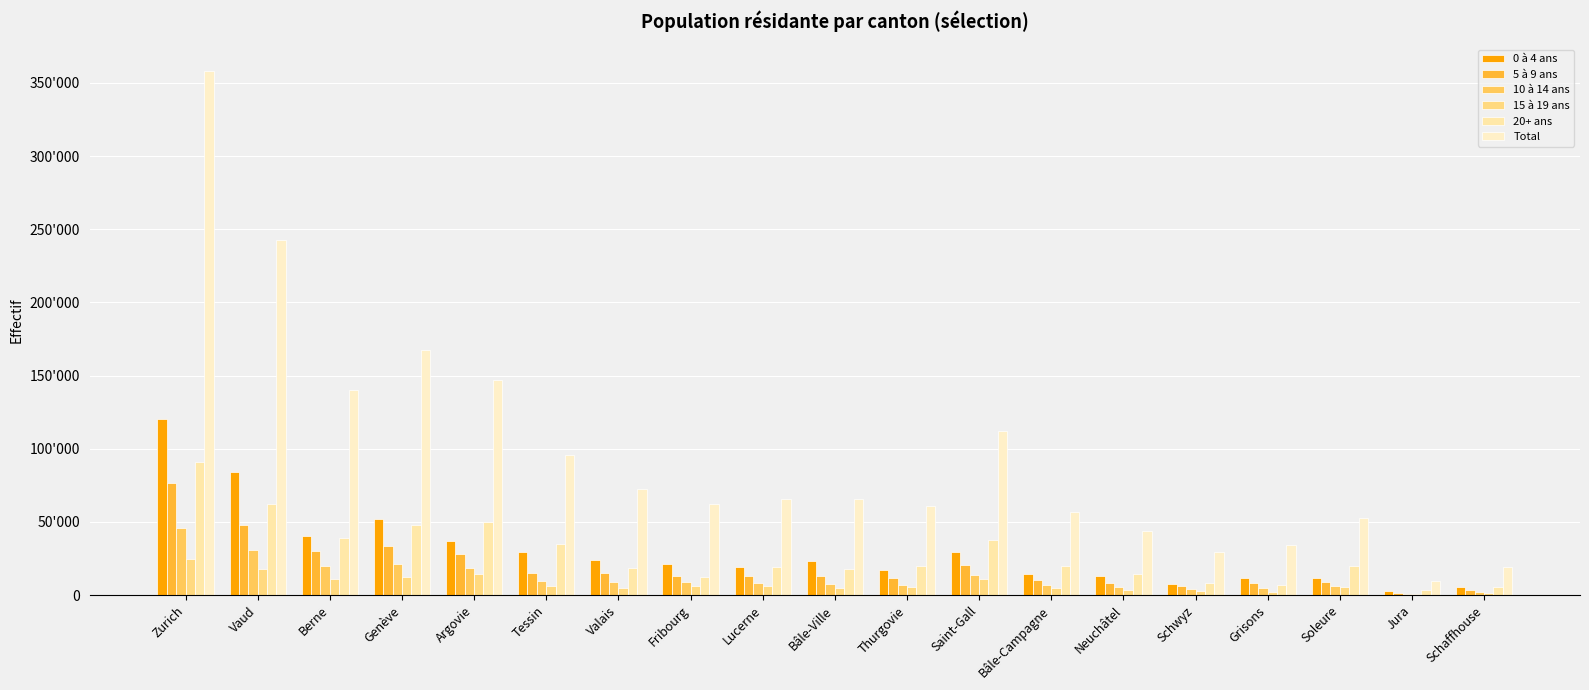

At which category does the chart reach its peak across all series?

Zurich